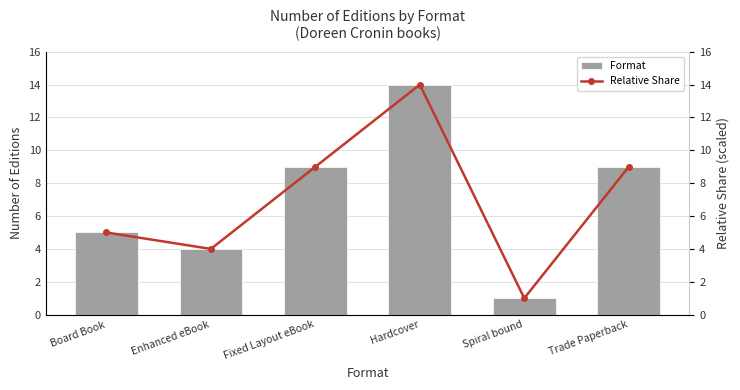

What is the total value across all series at Trade Paperback?

18